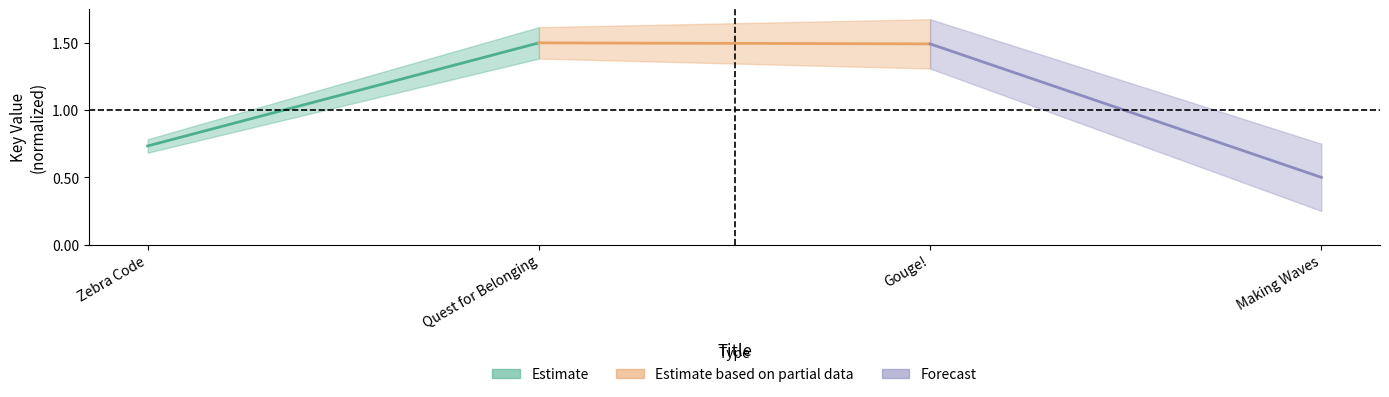

What is the average value of the Forecast series?

1.0